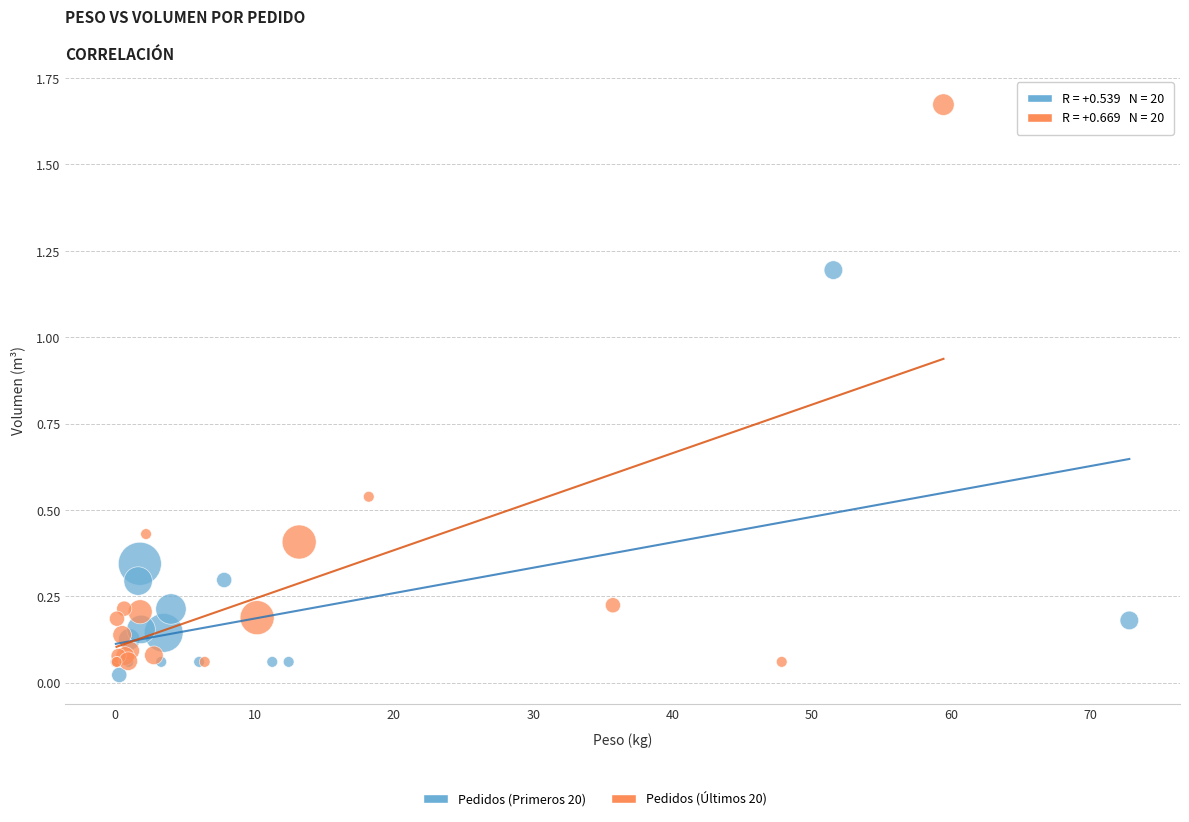

Which series has the largest Y range (max minus min)?

Pedidos (Últimos 20)